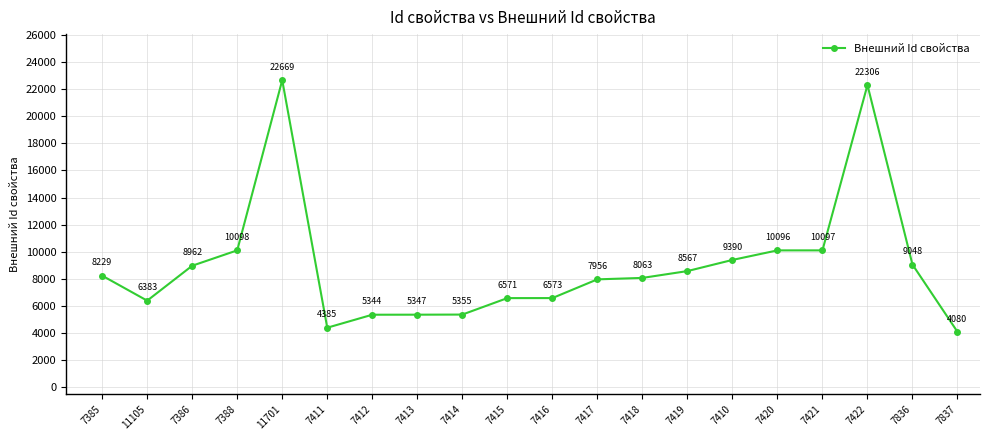

True or false: the data shows 8668 at 7422.

False